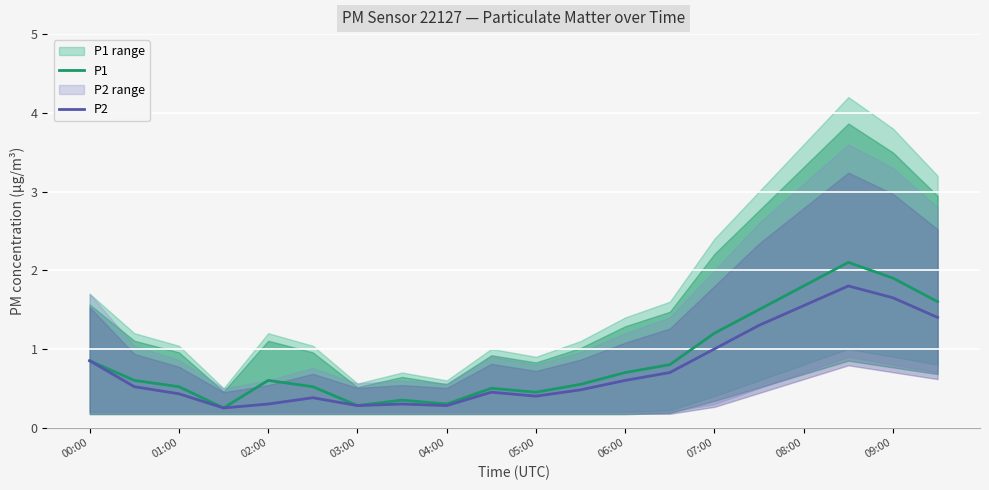

True or false: P1 and P2 cross at least once.

False